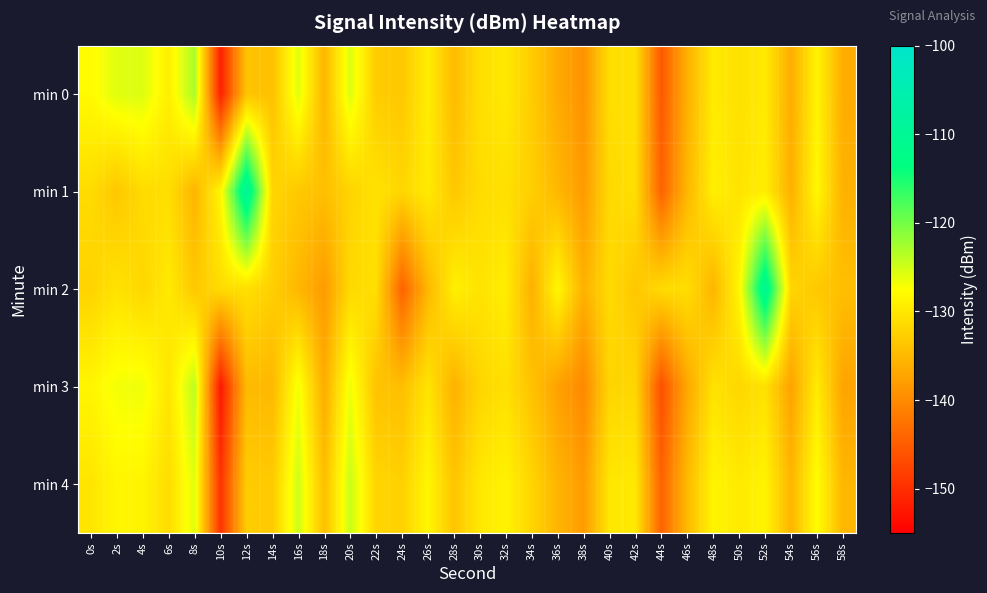

What is the spread (max minus min) of values at 44s?

15.0